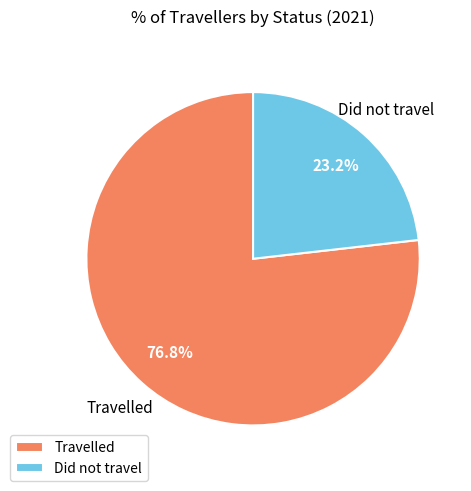

To the nearest percent, what is the average slice percentage?

50%